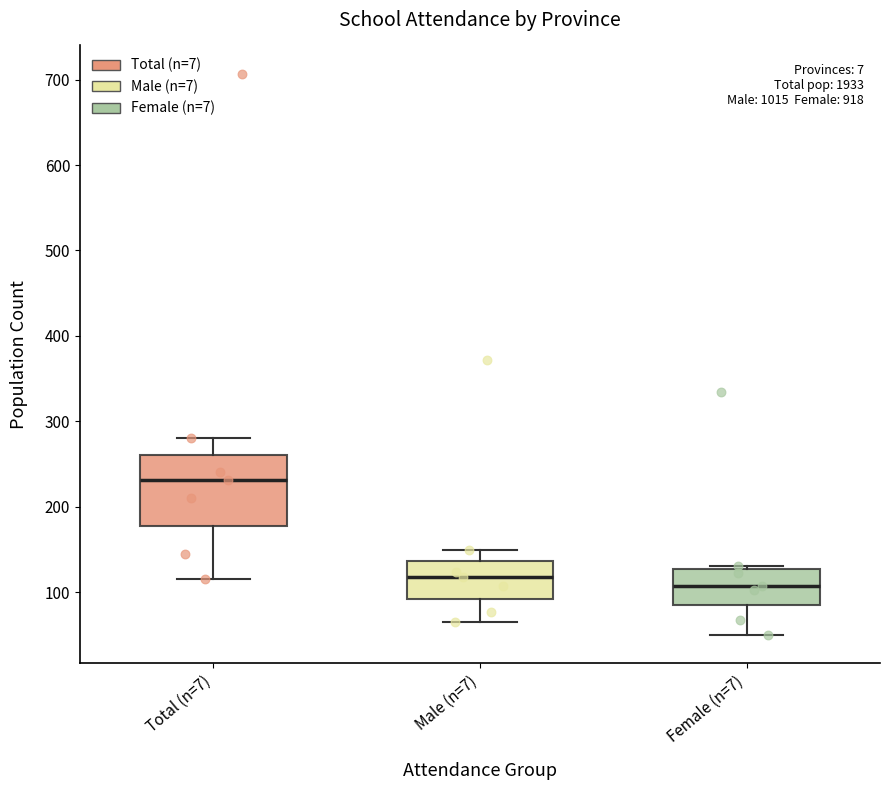

Which box has the highest median line?

Total (n=7)